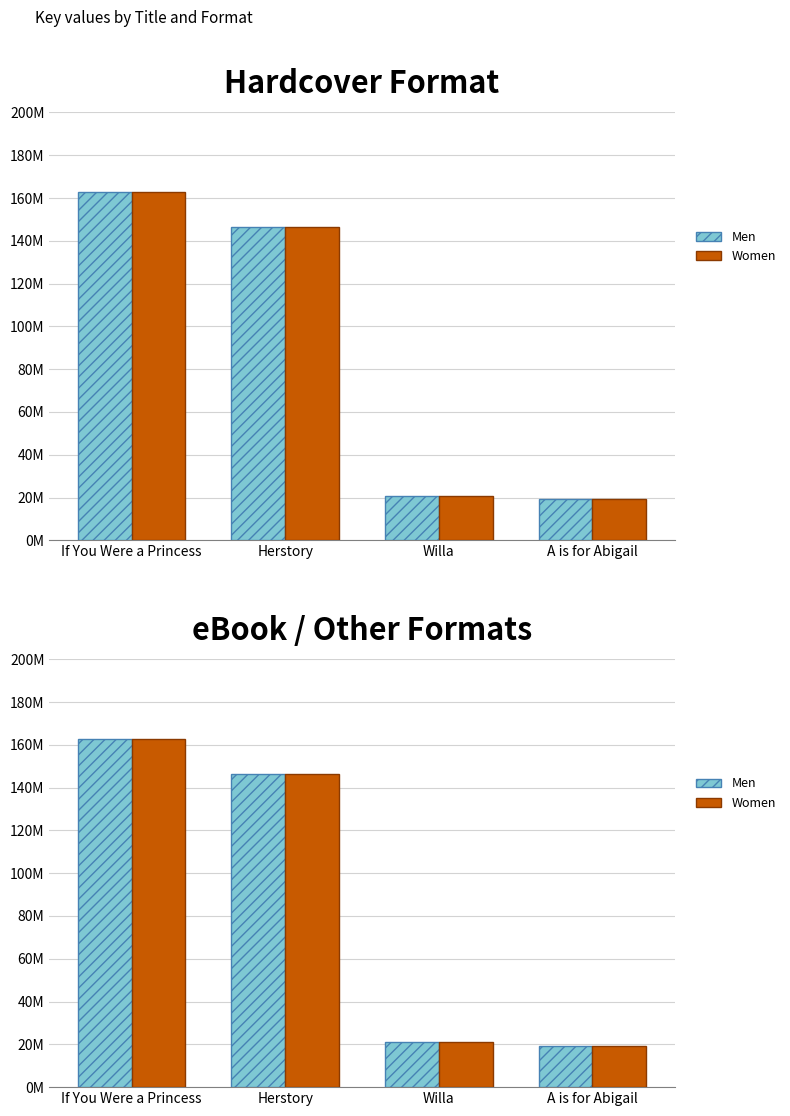

Which series has the widest spread of values?

Men